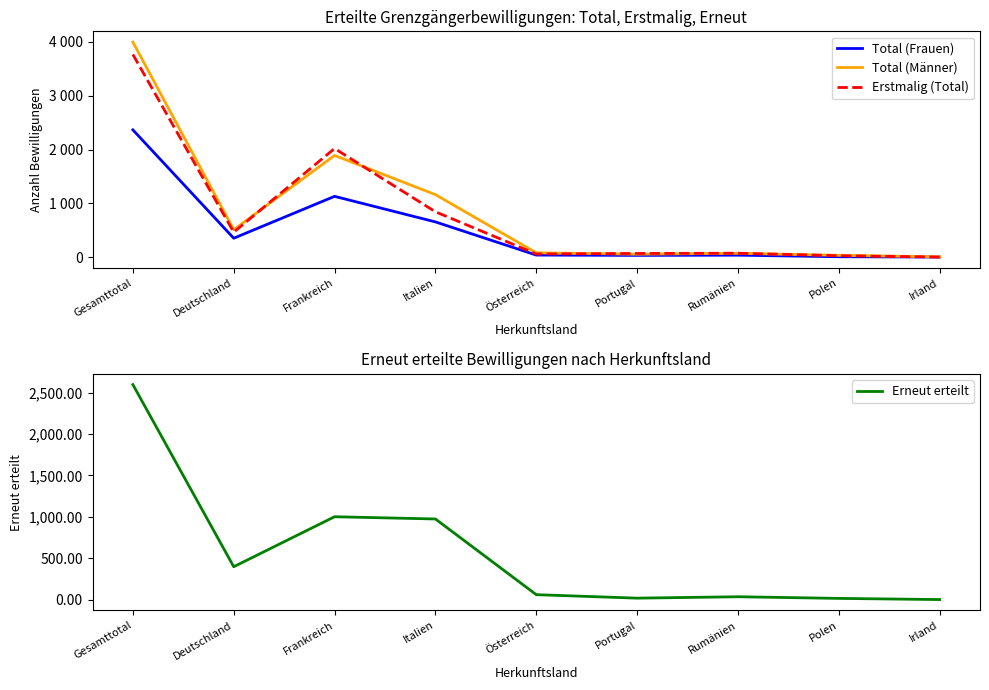

True or false: Total (Männer) and Erneut erteilt intersect in this chart.

False